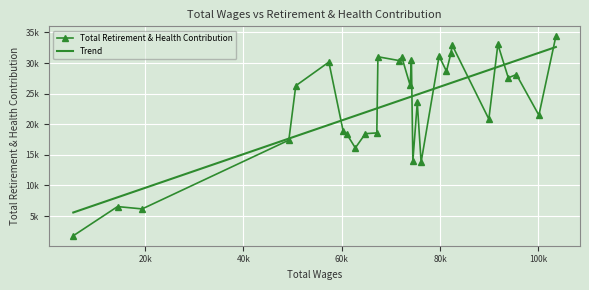

Which series ends up on top after the final intersection of Trend and Total Retirement & Health Contribution?

Total Retirement & Health Contribution